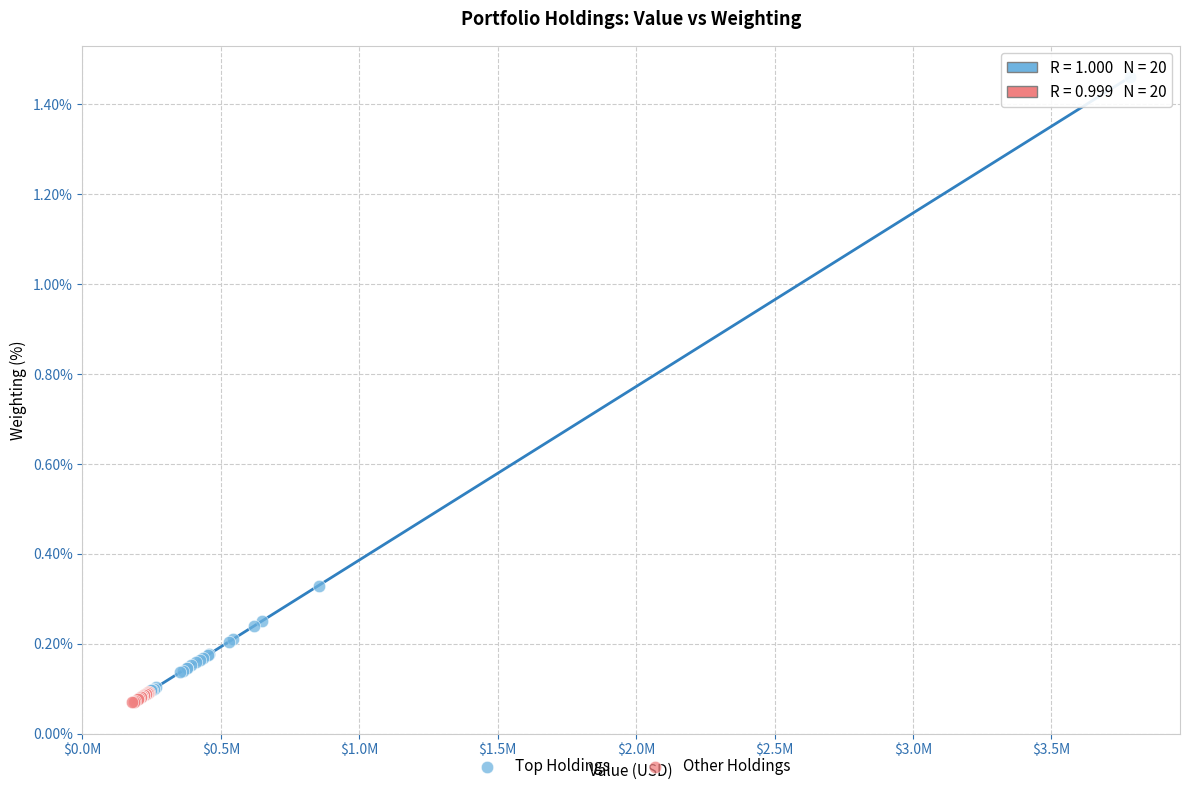

Which series reaches the maximum Y coordinate?

Top Holdings